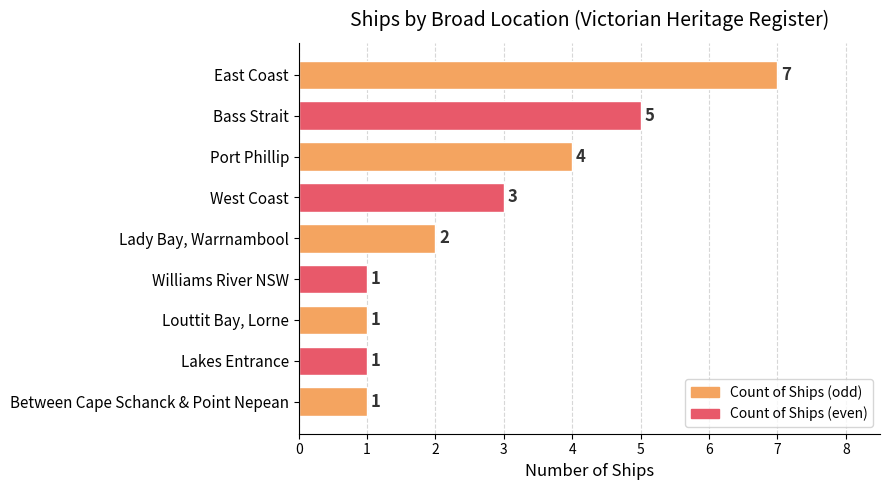

What is the label of the 6th bar from the bottom?

West Coast